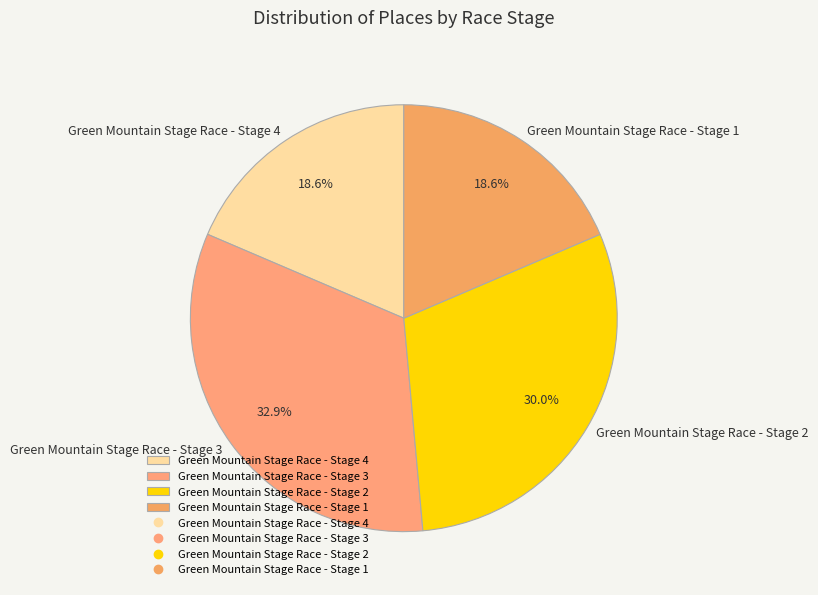

What percentage is the Green Mountain Stage Race - Stage 1 slice, to the nearest percent?

19%